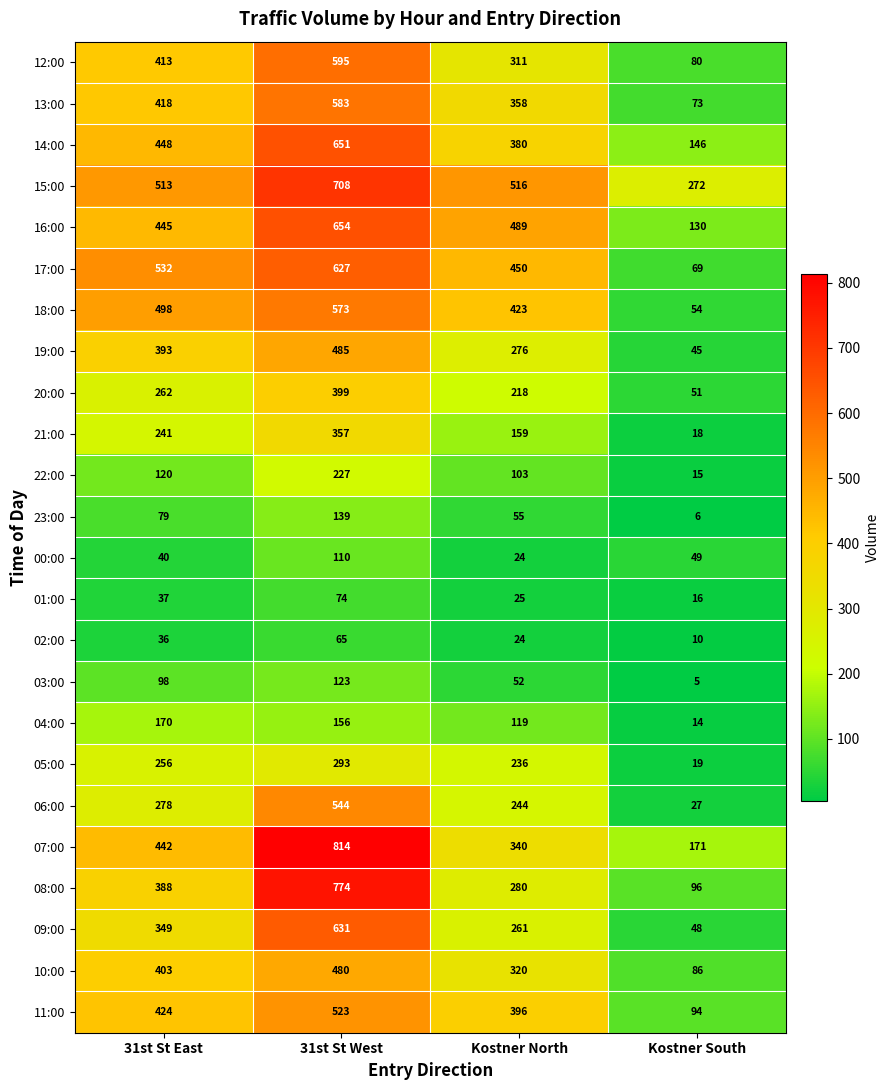

Which series has the largest range (max minus min)?

08:00